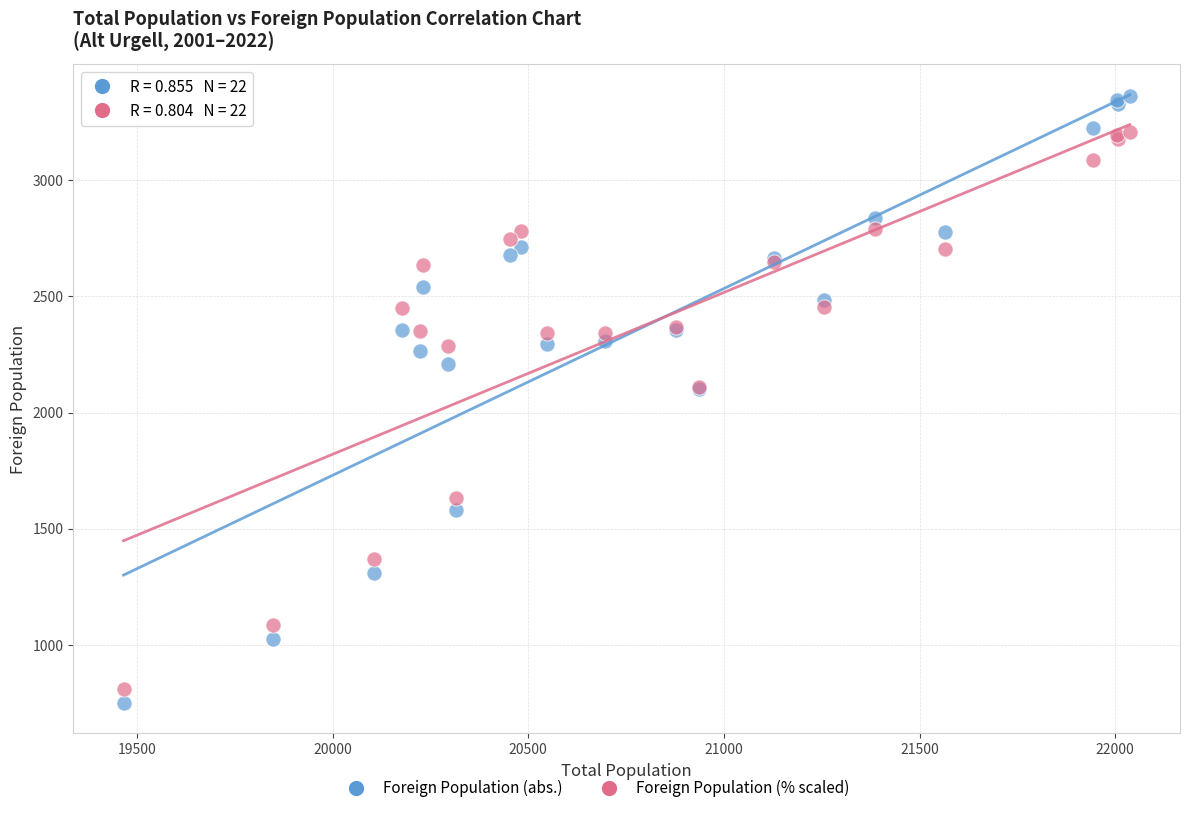

Which series reaches the maximum Y coordinate?

Foreign Population (abs.)